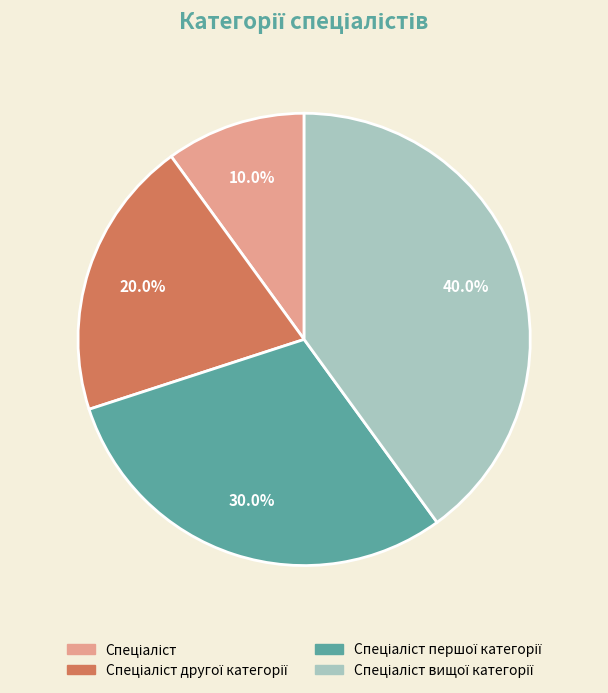

Is there a majority slice in this chart?

No